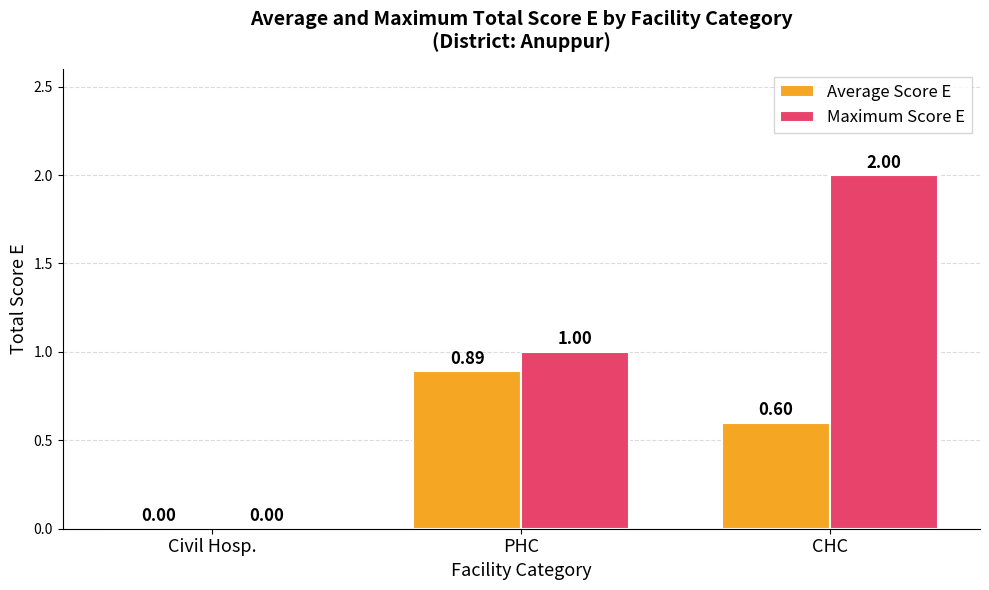

What is the sum of the Maximum Score E values at Civil Hosp. and CHC?

2.0